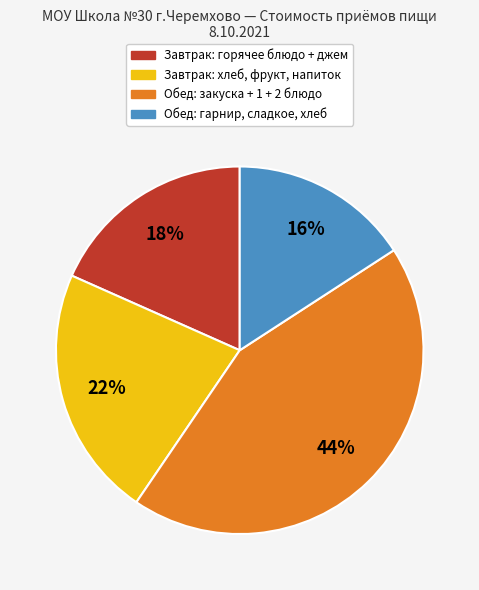

How many slices are in this pie chart?

4